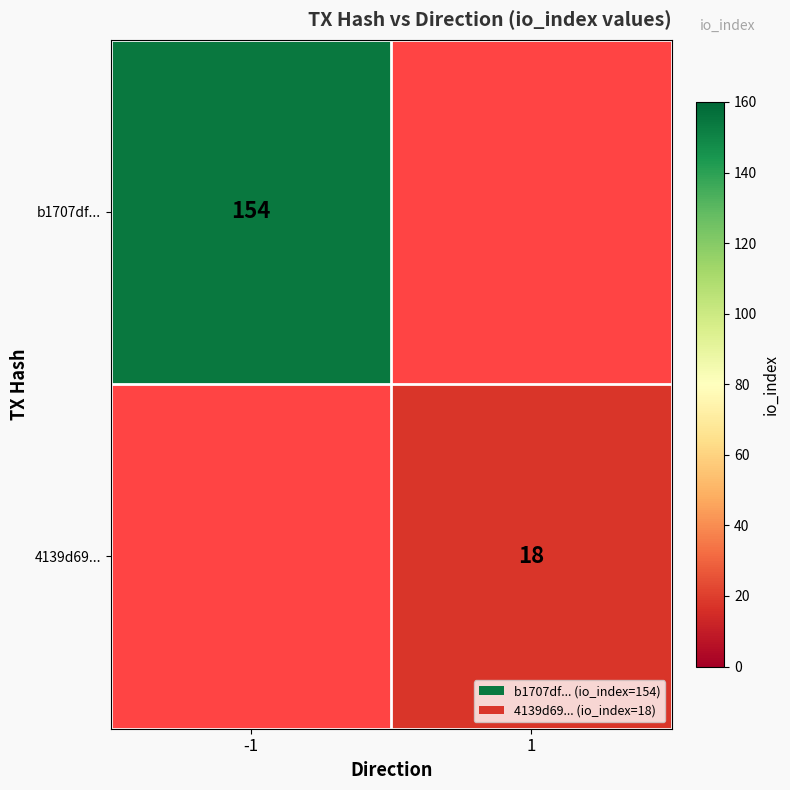

True or false: b1707df... has a value of 154 at -1.

True